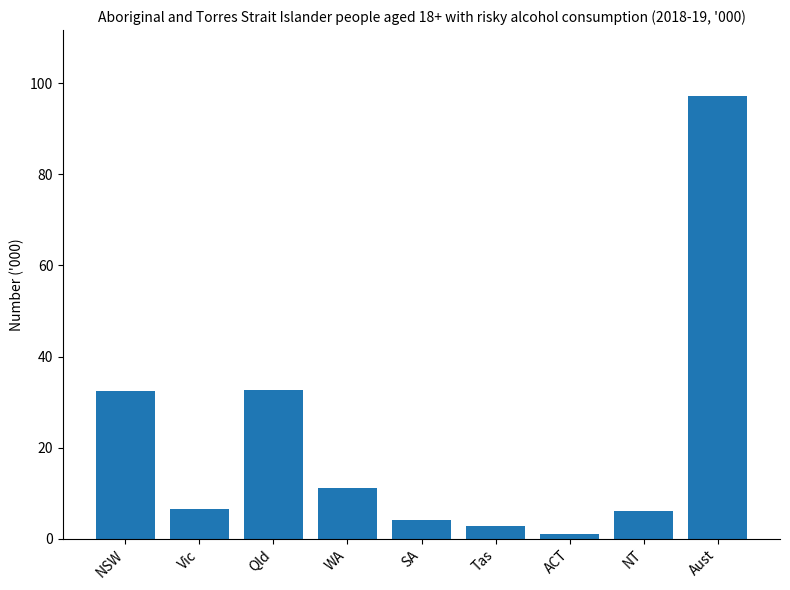

What is the smallest value displayed?

1.1